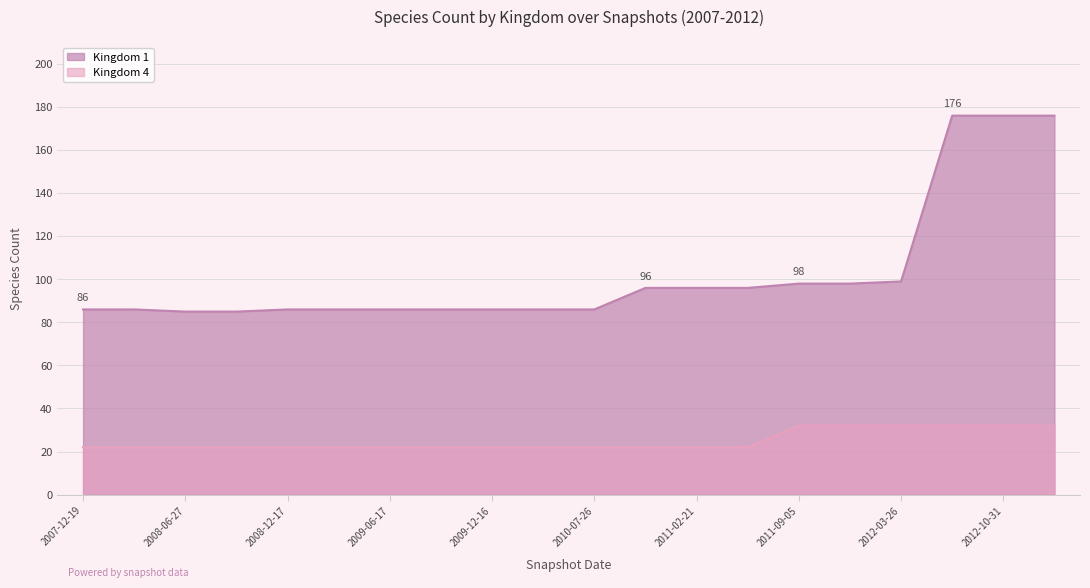

True or false: Kingdom 1 and Kingdom 4 cross at least once.

False